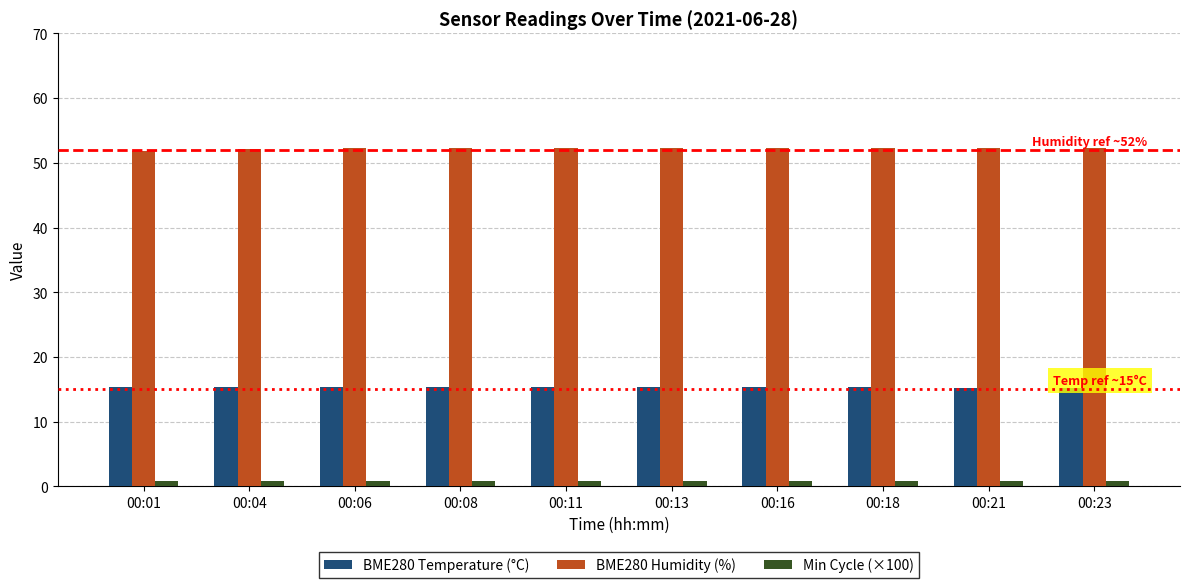

List the series in order of their peak value, lowest first.

Min Cycle (×100), BME280 Temperature (°C), BME280 Humidity (%)